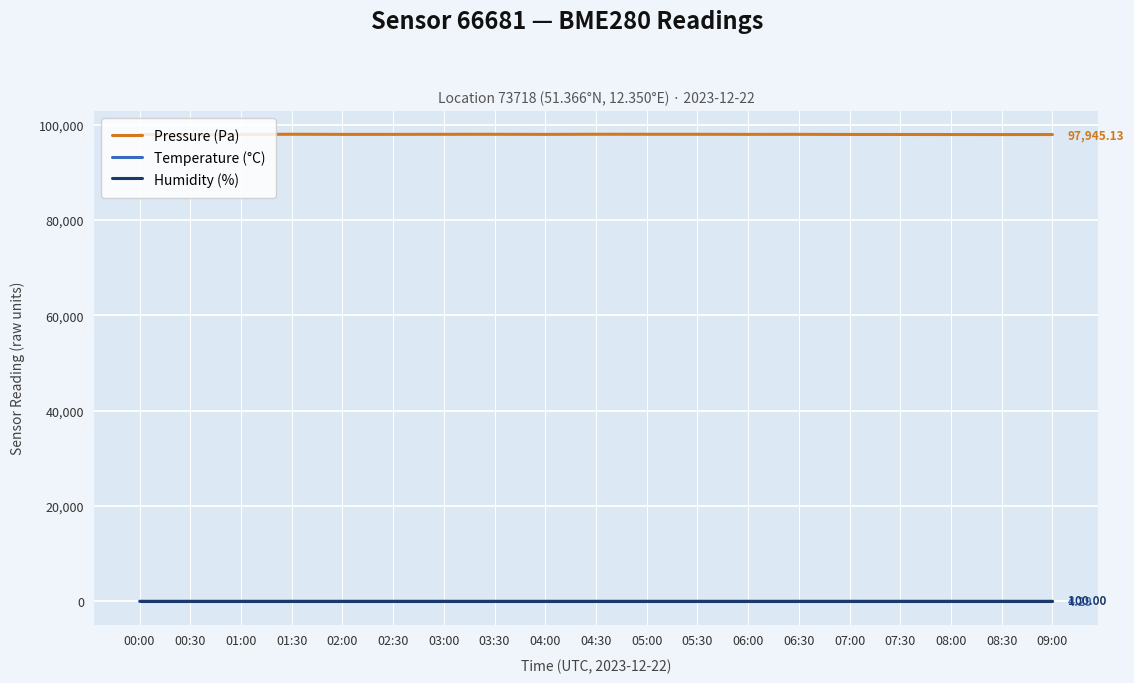

Which series has the widest spread of values?

Pressure (Pa)